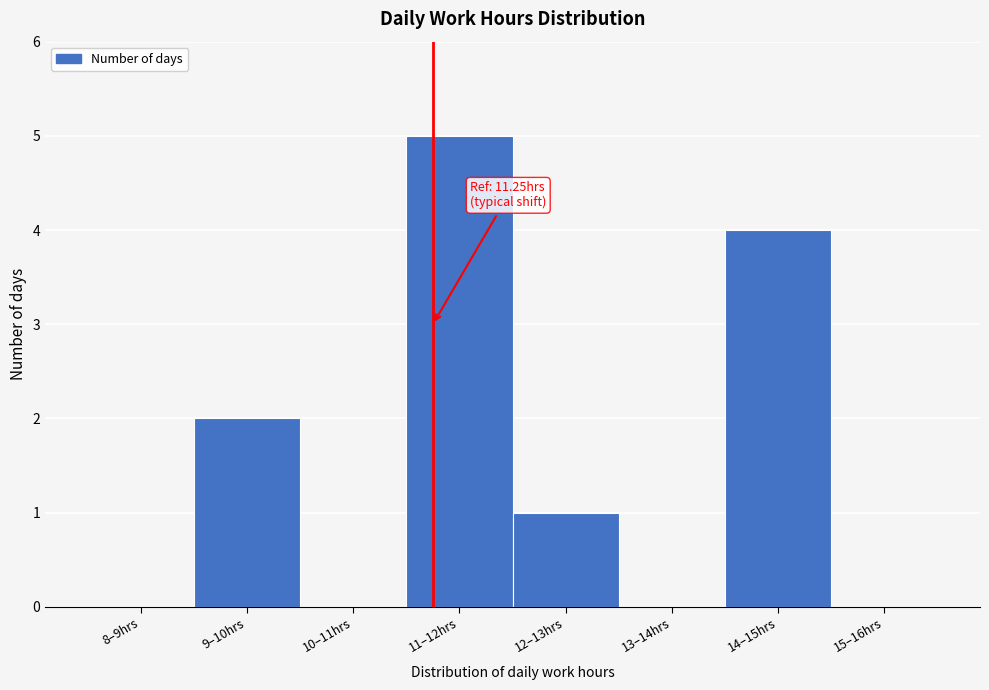

Reading left to right, what are all the values shown in this chart?

8–9hrs=0	9–10hrs=2	10–11hrs=0	11–12hrs=5	12–13hrs=1	13–14hrs=0	14–15hrs=4	15–16hrs=0